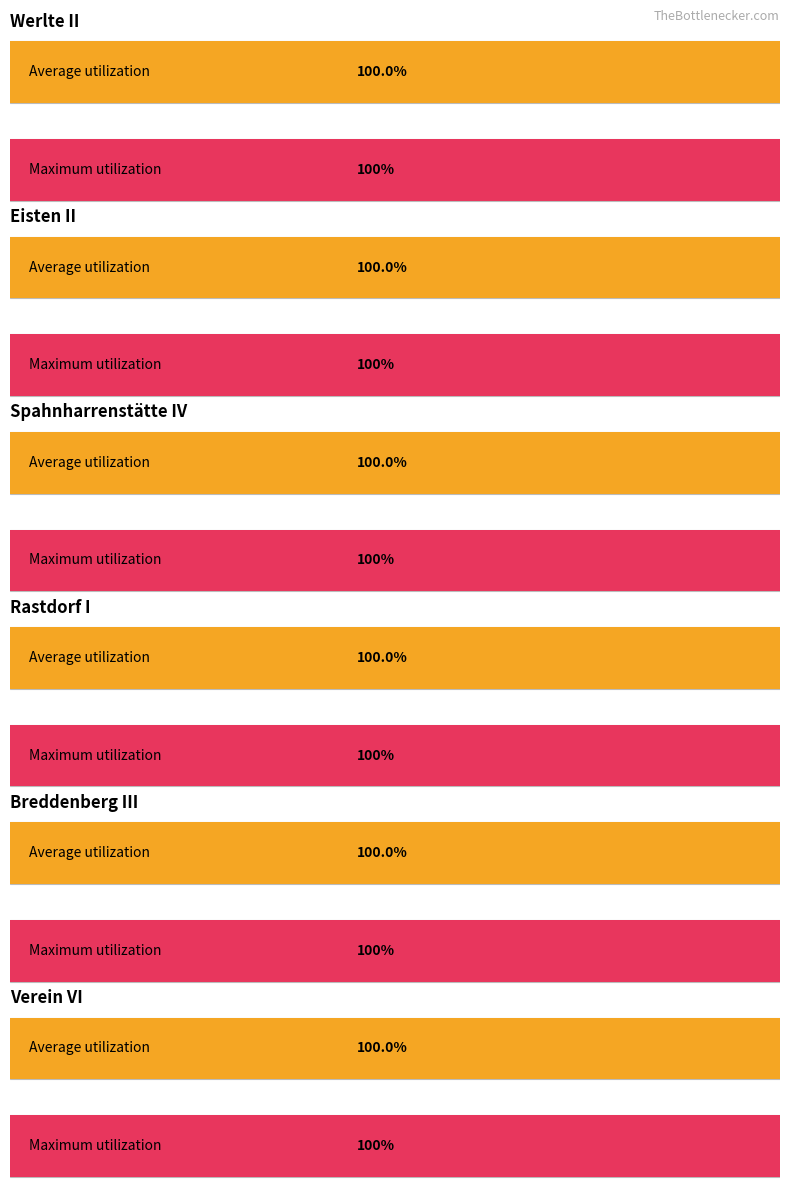

At which label does Verein VI reach its minimum?

Werlte II